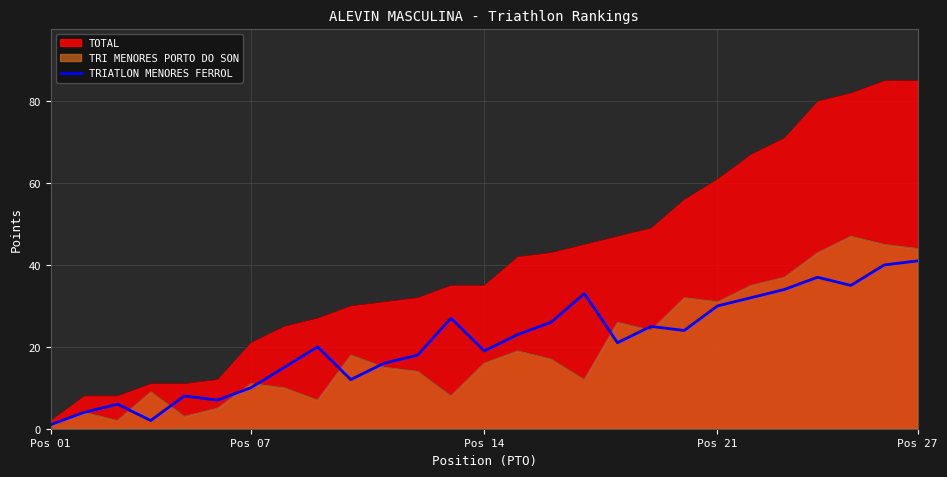

Rank the series by their maximum value, from highest to lowest.

TOTAL, TRI MENORES PORTO DO SON, TRIATLON MENORES FERROL